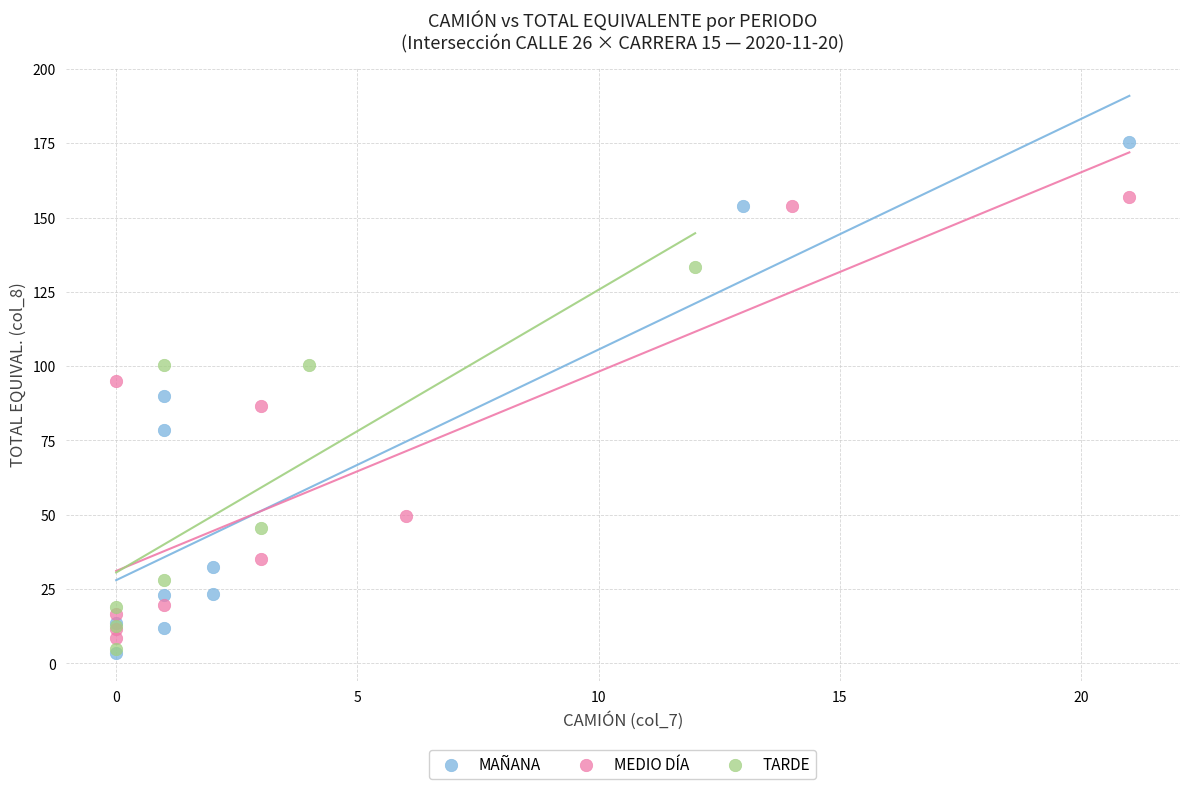

Which series has the largest Y range (max minus min)?

MAÑANA